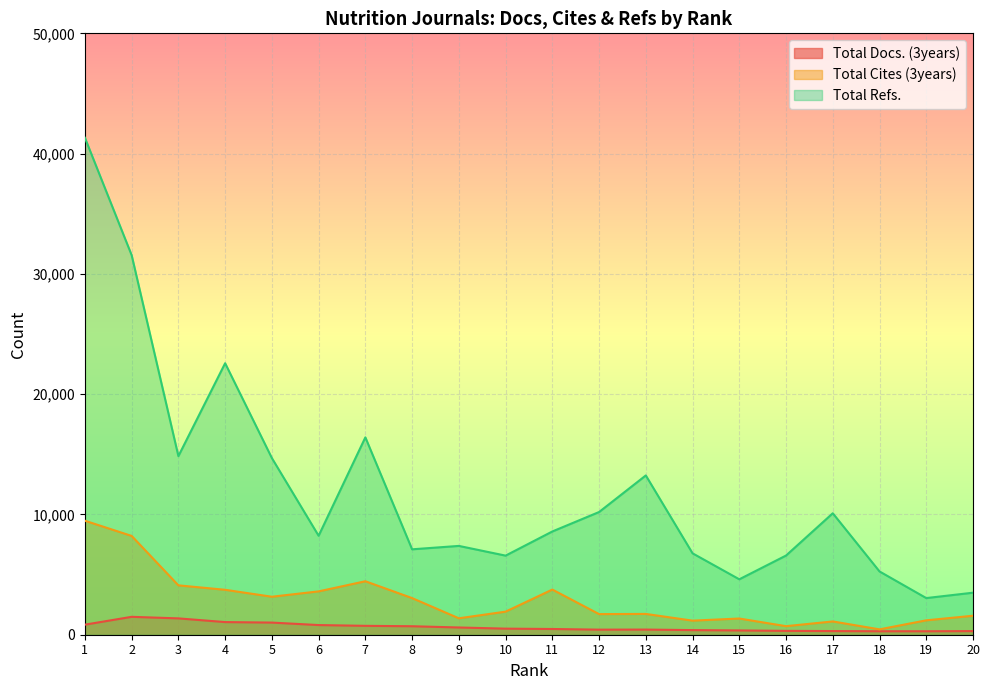

Between 1 and 3, which series saw the biggest shift?

Total Refs.